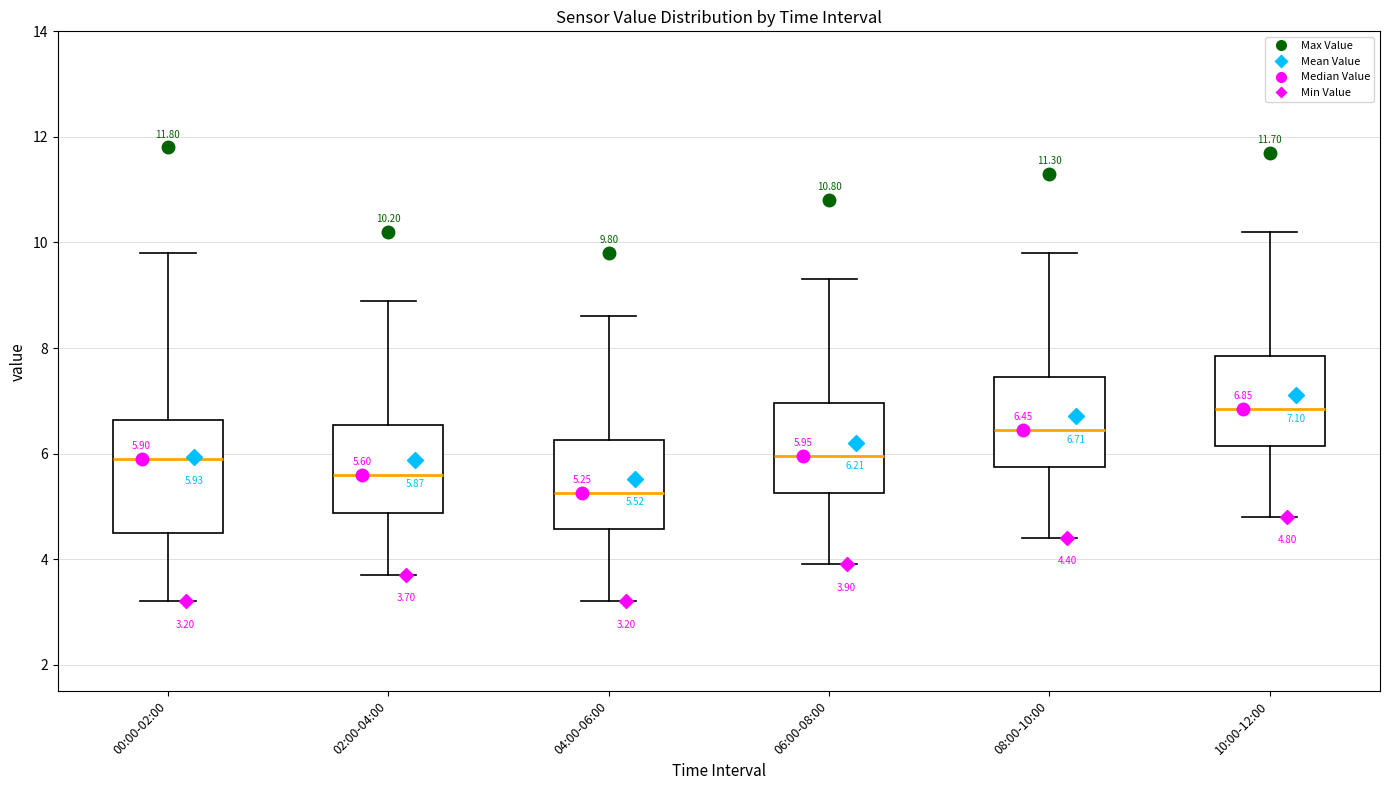

Comparing the boxes themselves (not the whiskers), which one is the tallest?

00:00-02:00